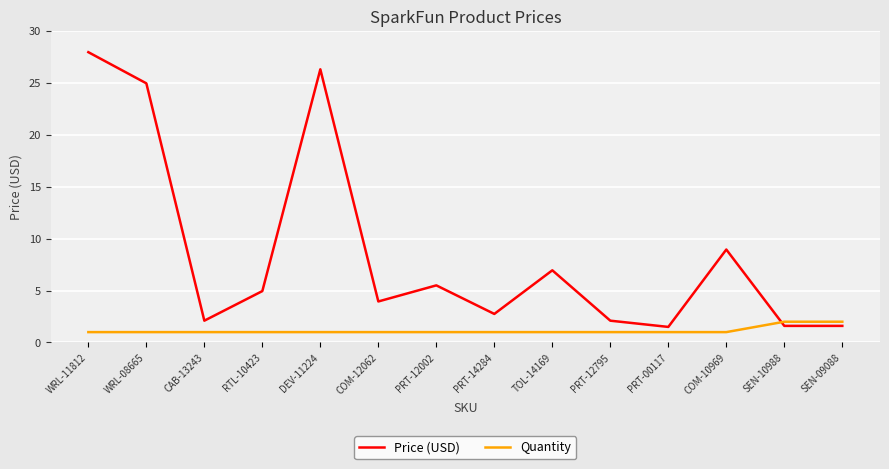

Where is the first local maximum for Price (USD)?

DEV-11224